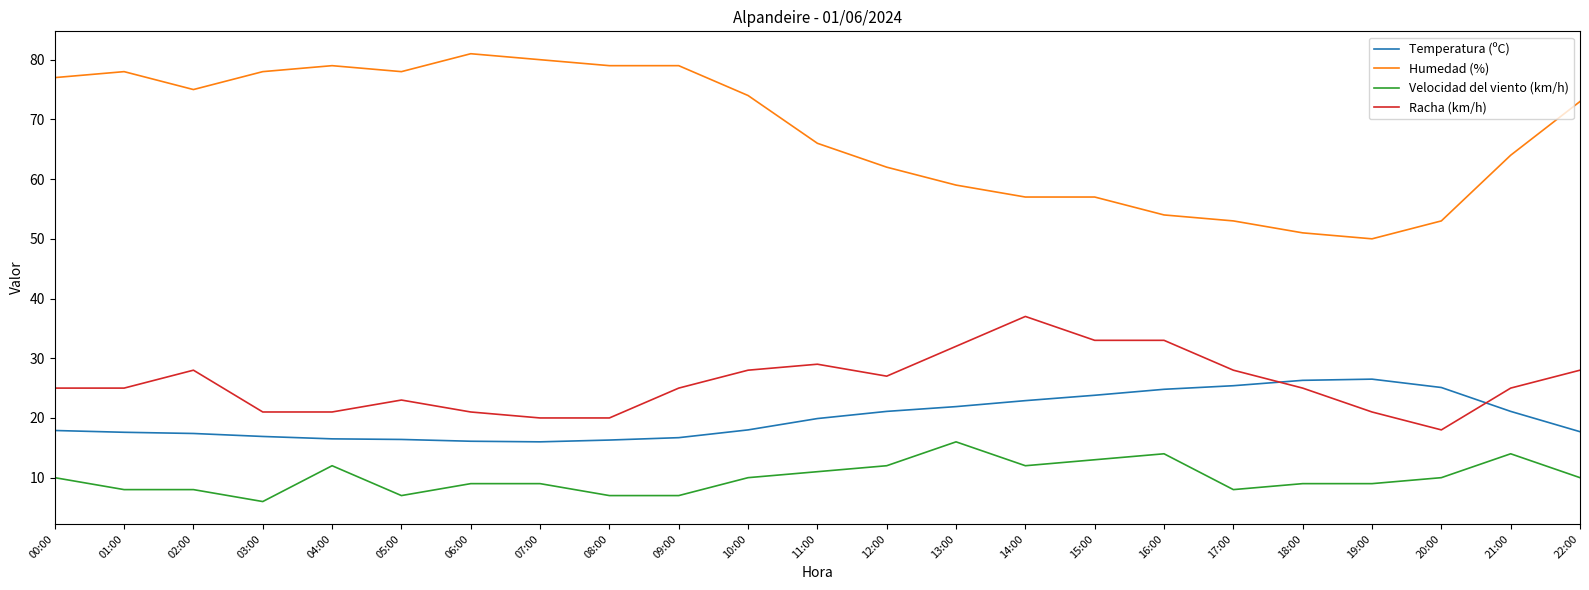

Rank the series at 19:00 from lowest to highest value.

Velocidad del viento (km/h), Racha (km/h), Temperatura (ºC), Humedad (%)